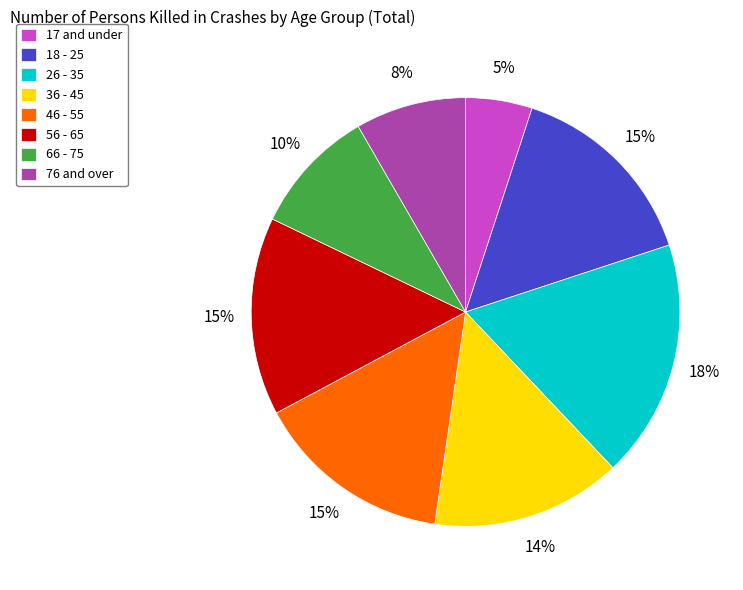

To the nearest percent, what is the difference between the 66 - 75 and 26 - 35 slice percentages?

8%